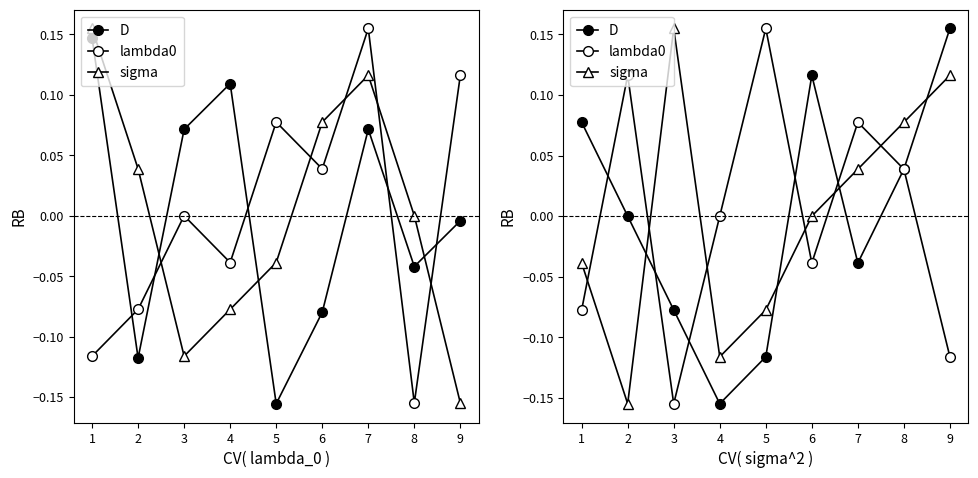

The value of lambda0 at 8 is 0.0. True or false?

True